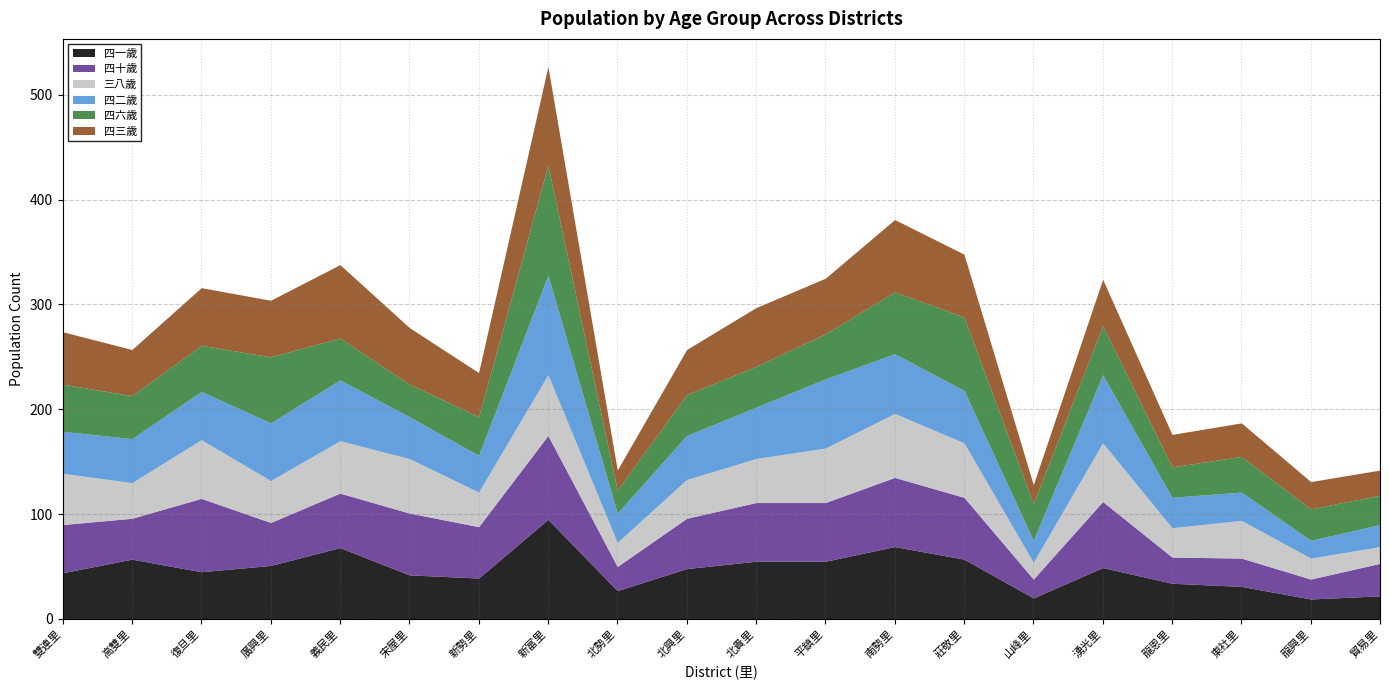

How many interior local peaks does the 四二歲 series have?

4